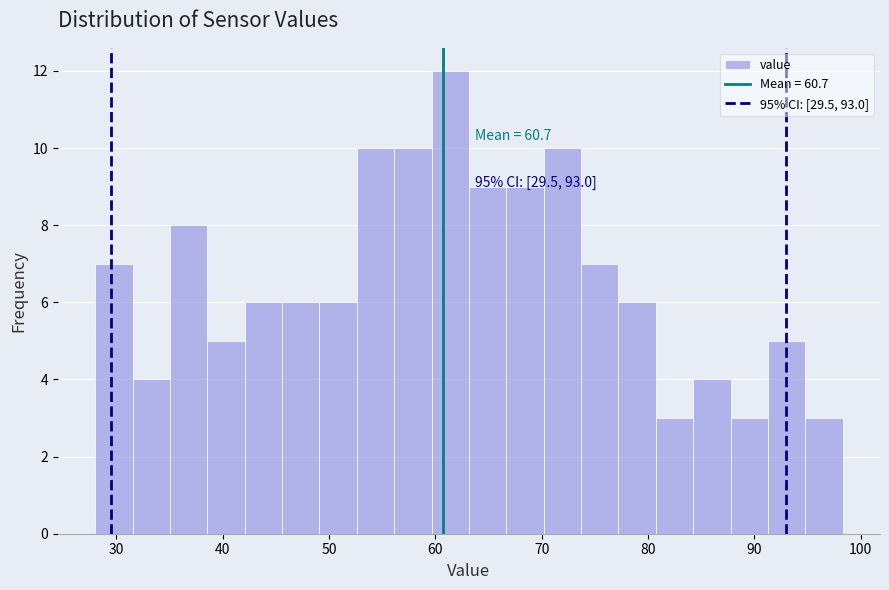

Read against the x-axis, roughly where is the centre of the tallest bar?

61